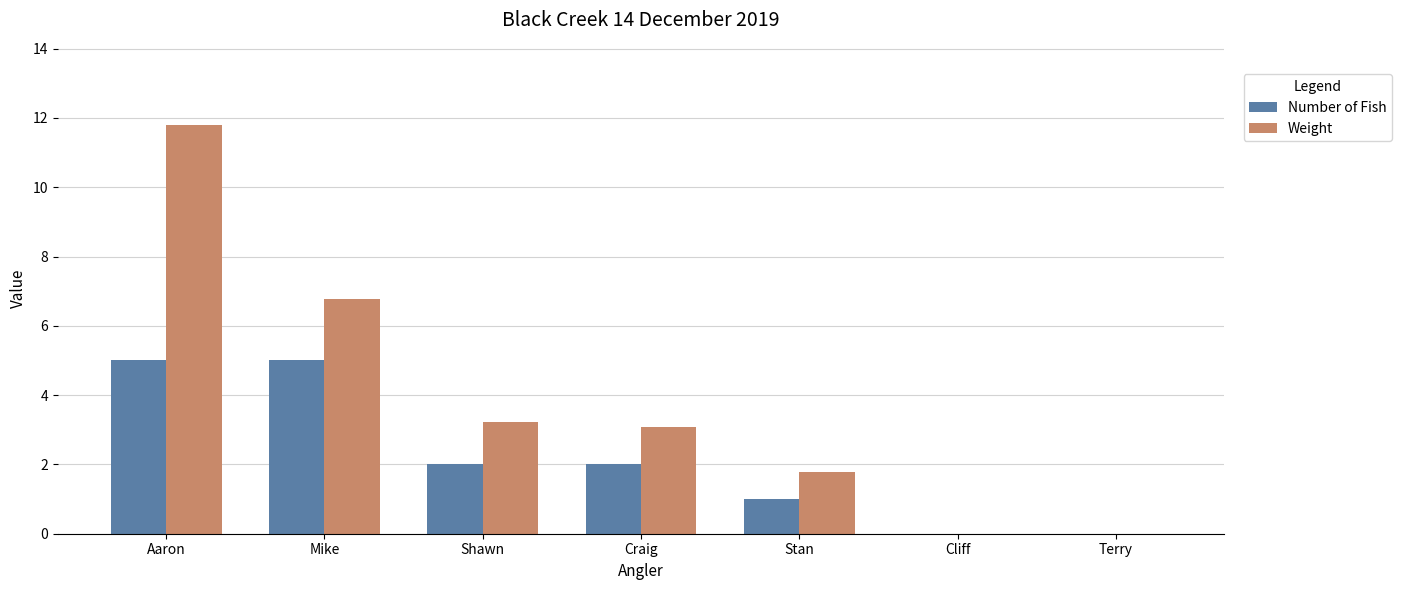

Between Aaron and Shawn, which series saw the biggest shift?

Weight